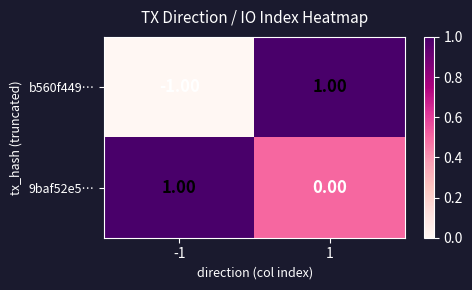

List the series in order of their overall mean, lowest first.

b560f449…, 9baf52e5…